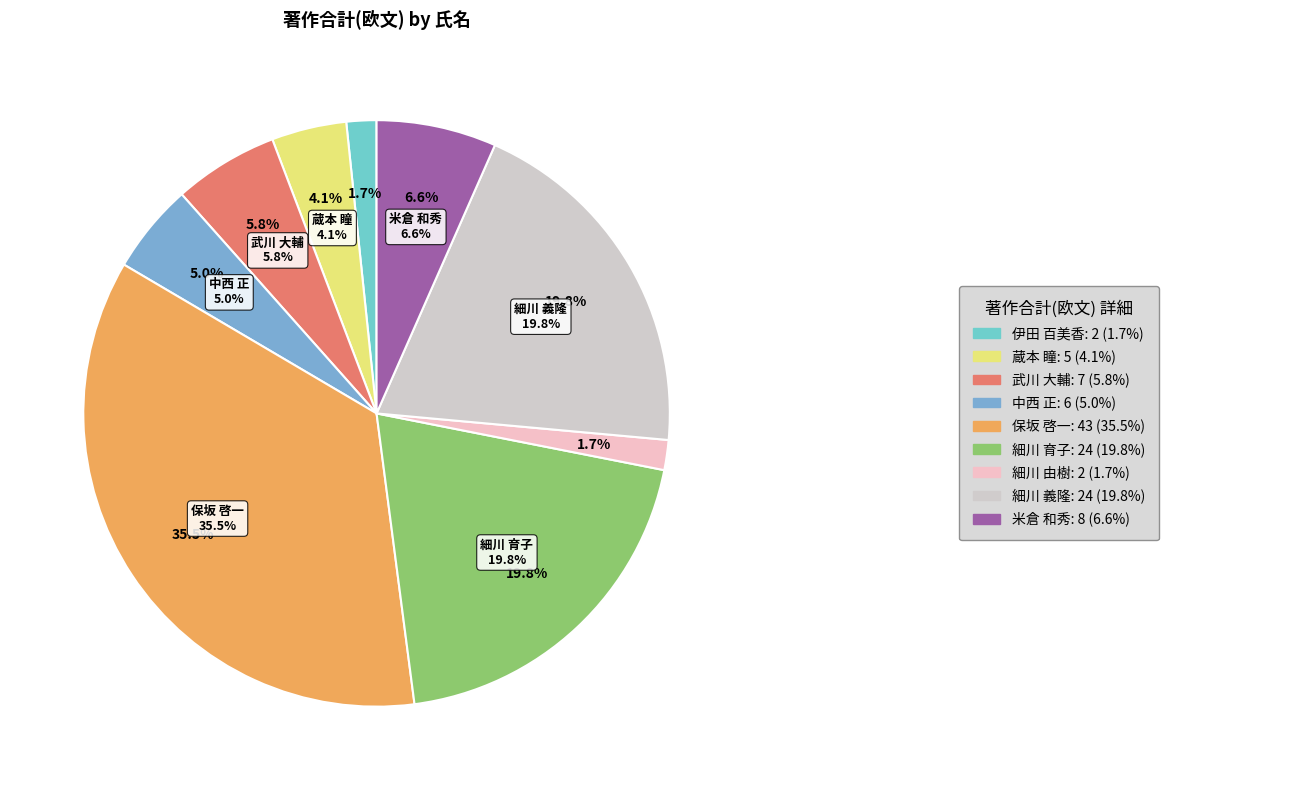

Which slice is the largest?

保坂 啓一